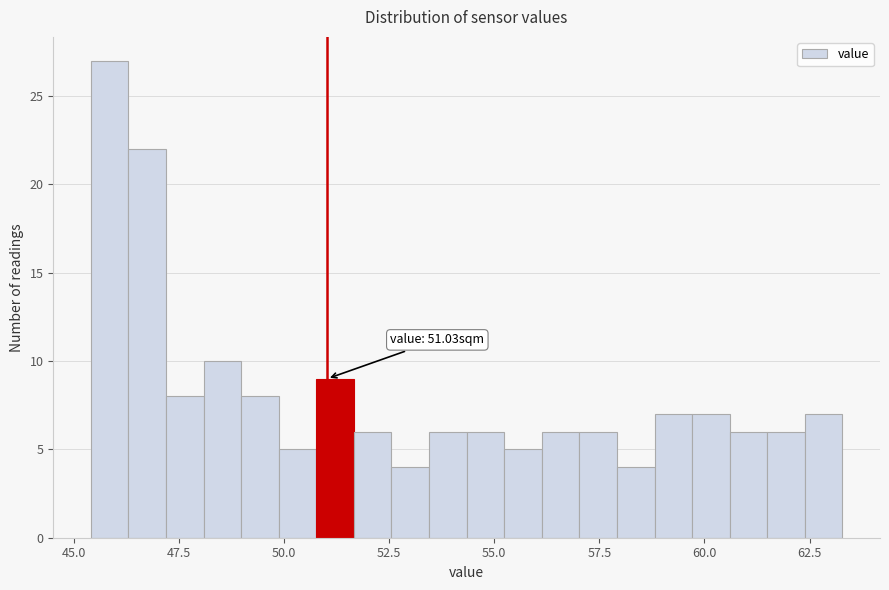

Around what value on the x-axis is the tallest bar? Give the approximate position of its centre, as read against the axis.

46.0